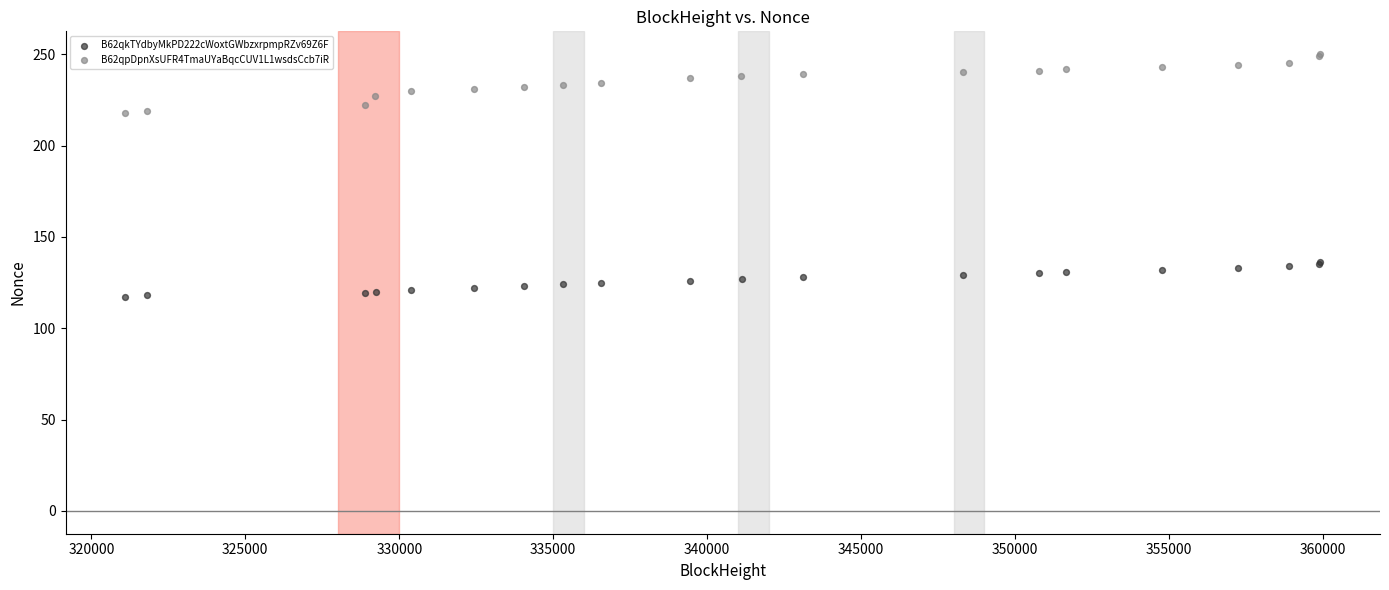

Which series reaches the minimum Y coordinate?

B62qkTYdbyMkPD222cWoxtGWbzxrpmpRZv69Z6F